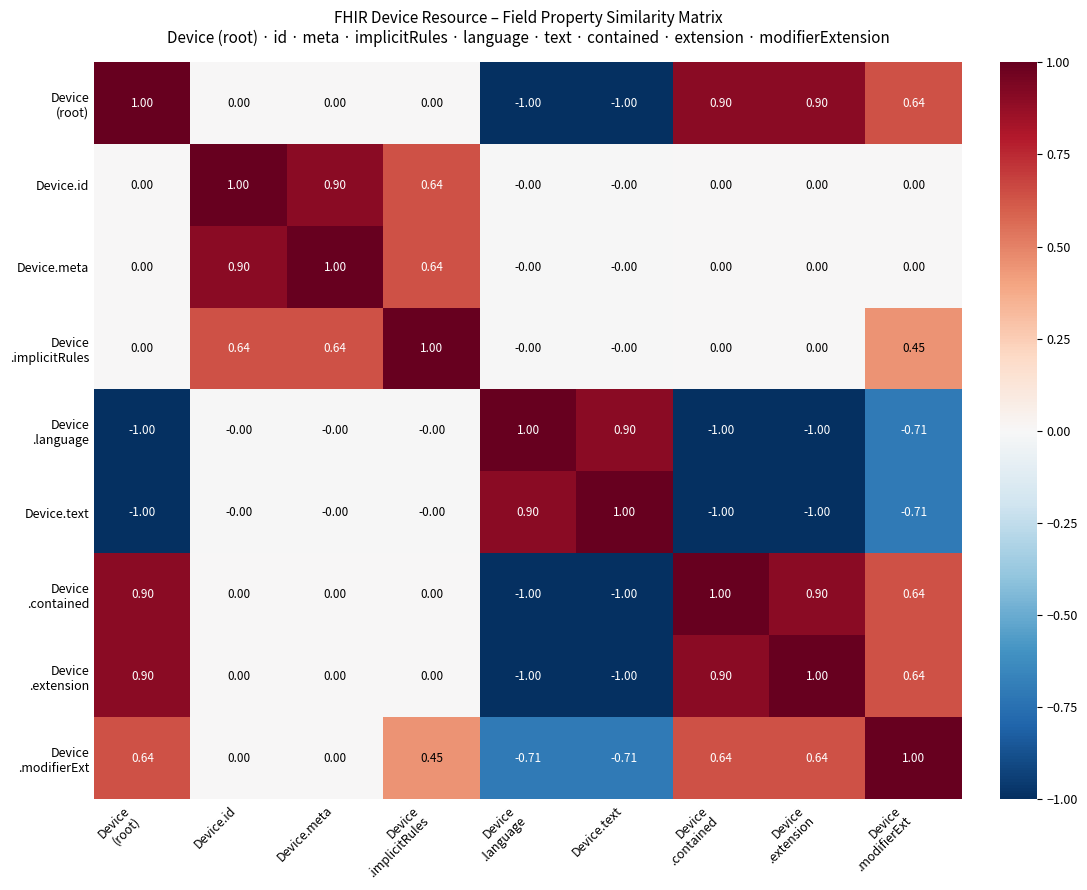

At which label does Device.text reach its peak?

Device.text